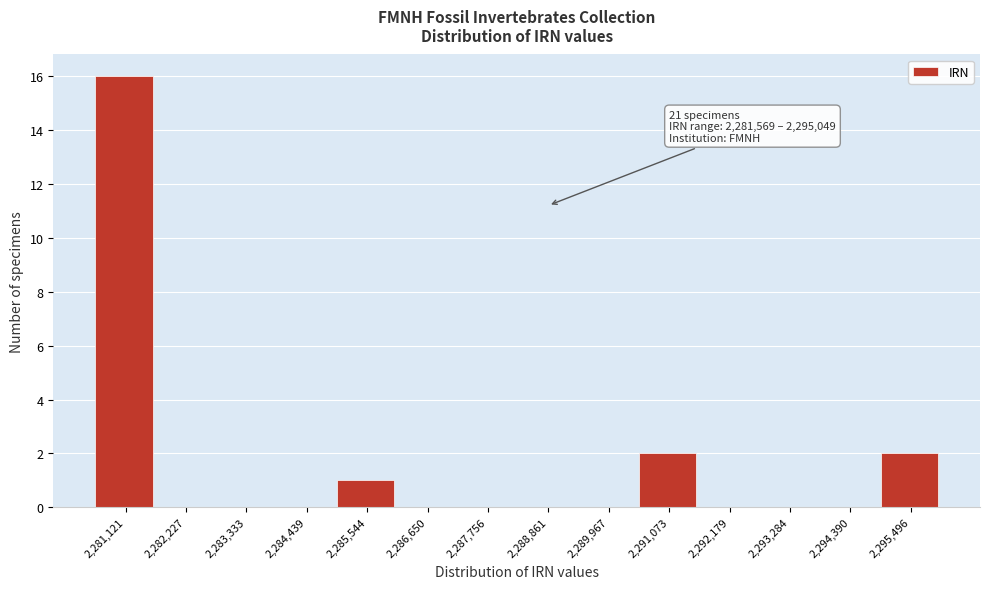

Over which range of the x-axis is the bar tallest?

2280600 to 2281600